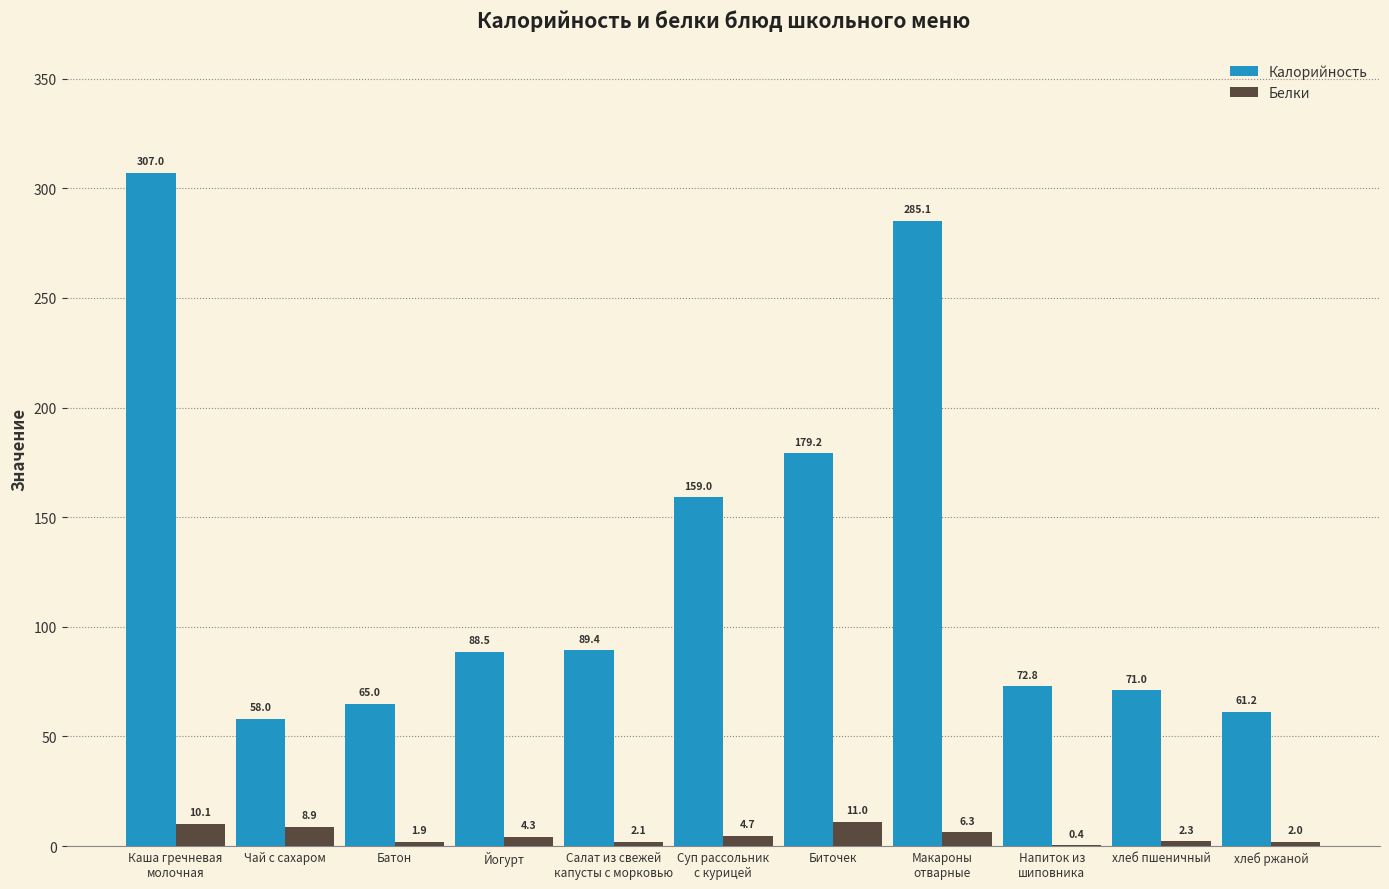

Between Чай с сахаром and Салат из свежей
капусты с морковью, which series saw the biggest shift?

Калорийность